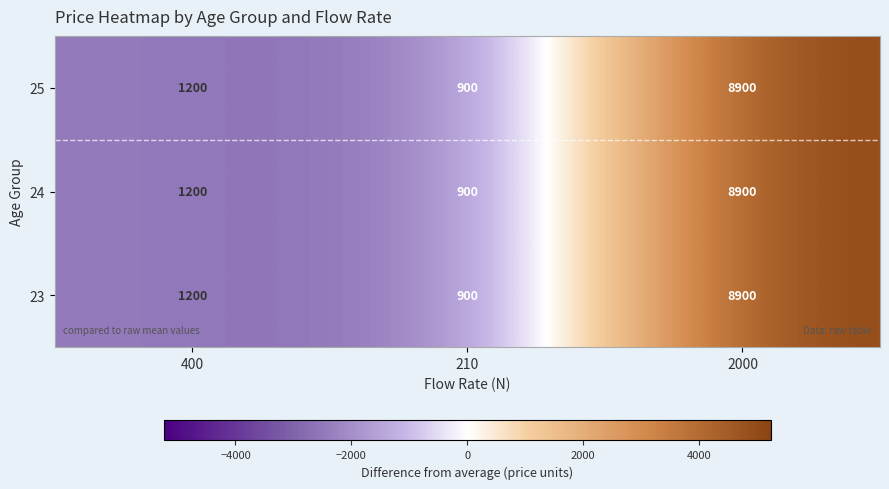

What is the total value across all series at 400?

3600